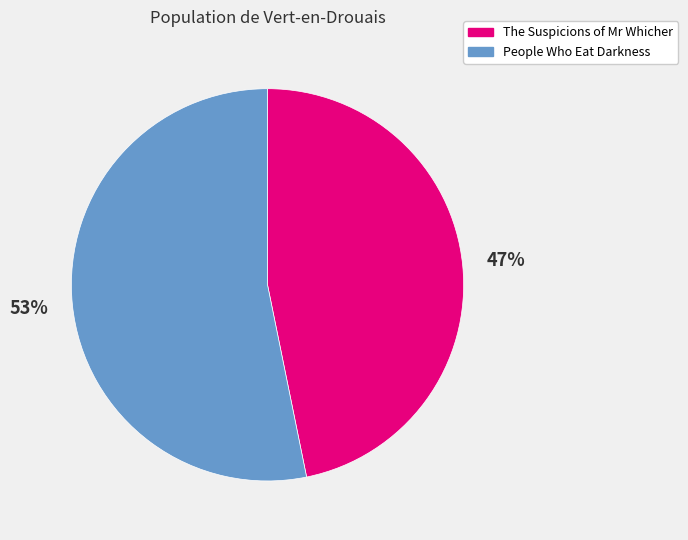

What percentage is the The Suspicions of Mr Whicher slice, to the nearest percent?

47%